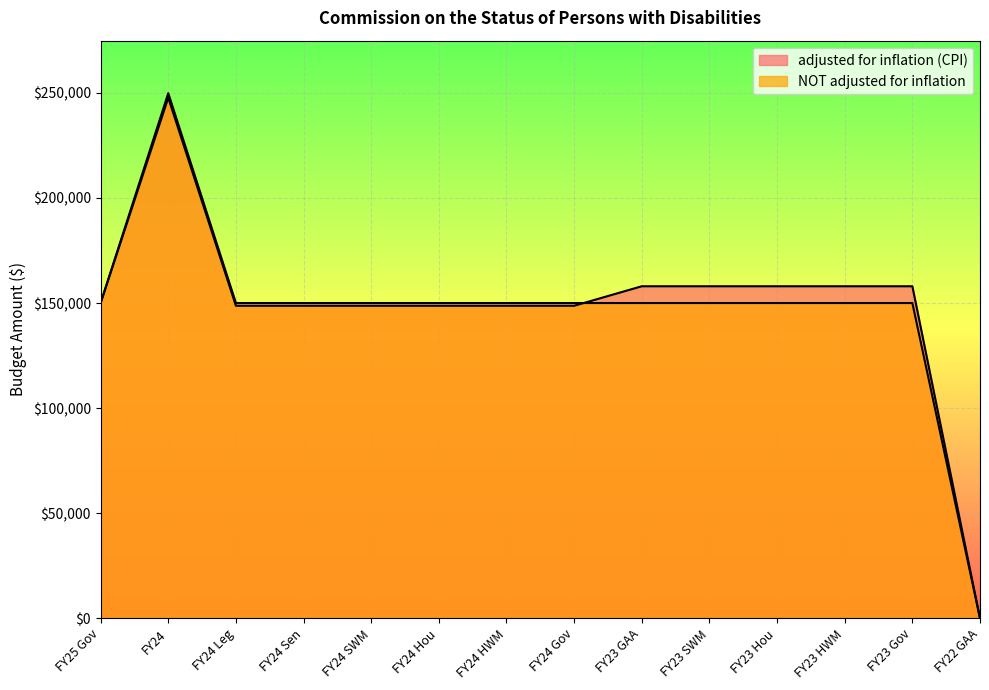

What value does the NOT adjusted for inflation series have at FY25 Gov, to the nearest 50?

150000